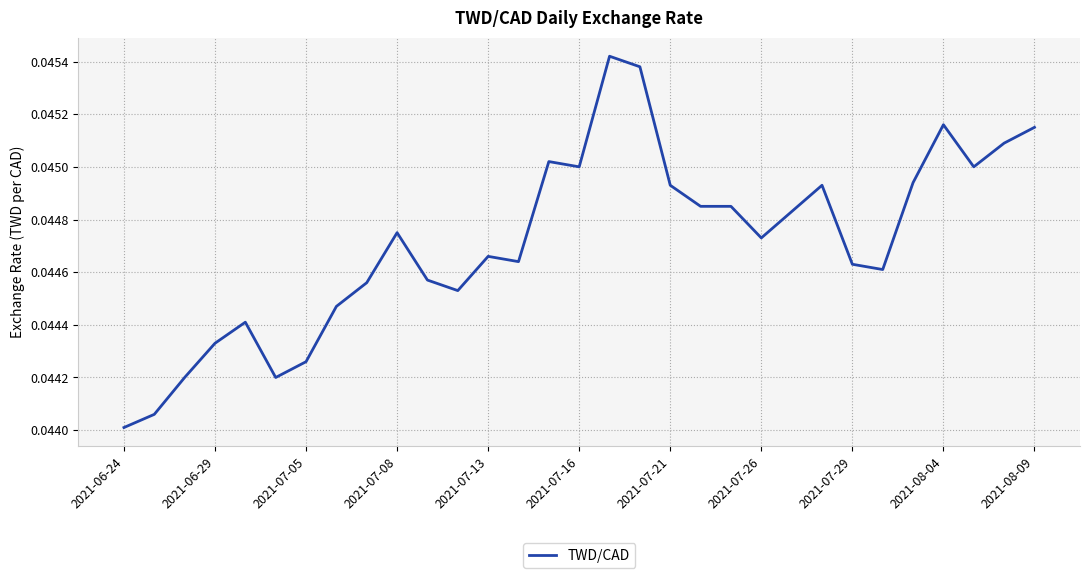

Where is the data nearest to the value 0?

2021-06-24